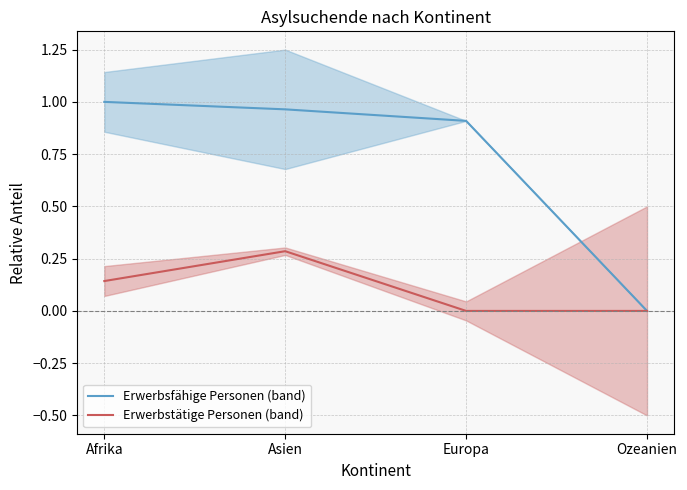

True or false: Erwerbstätige Personen (band) has a value of 0.1 at Afrika.

True